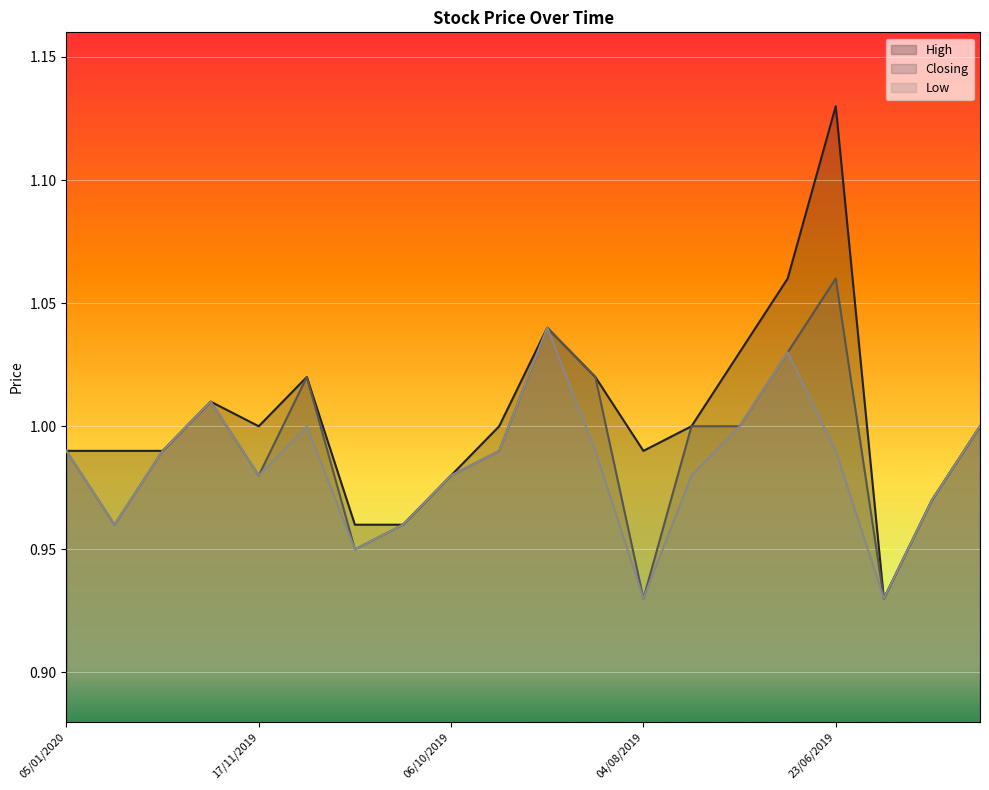

How many lines are shown in the chart?

3